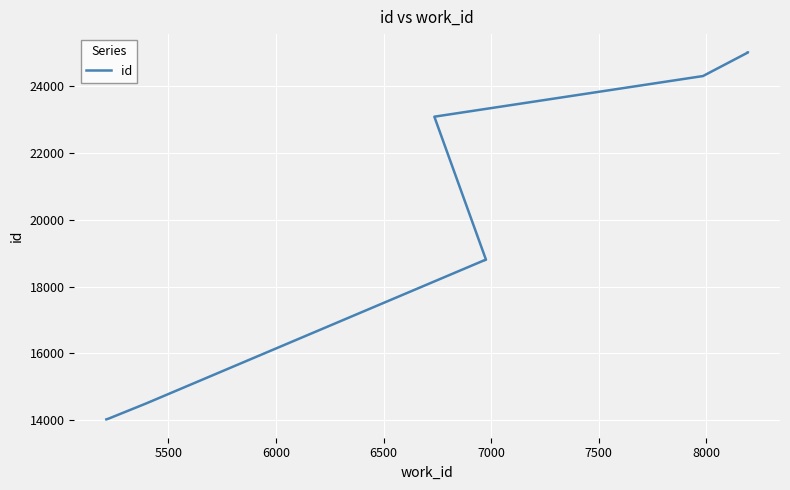

What is the greatest value displayed?

25006